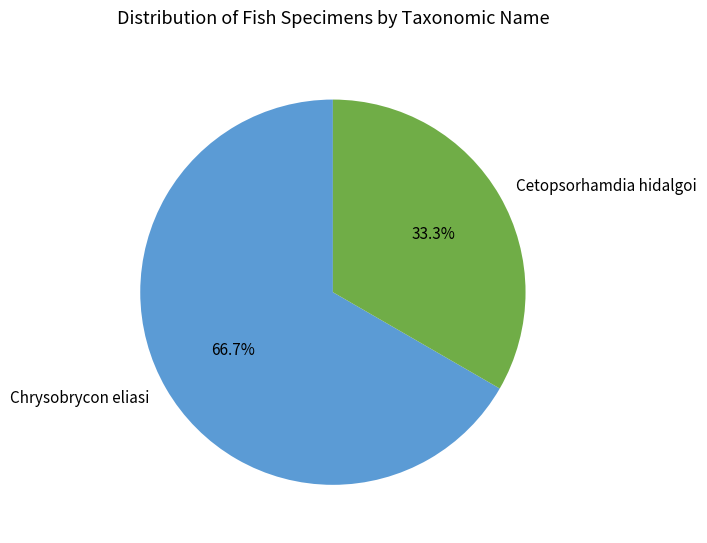

Is it true that Cetopsorhamdia hidalgoi is 33% of the pie?

True